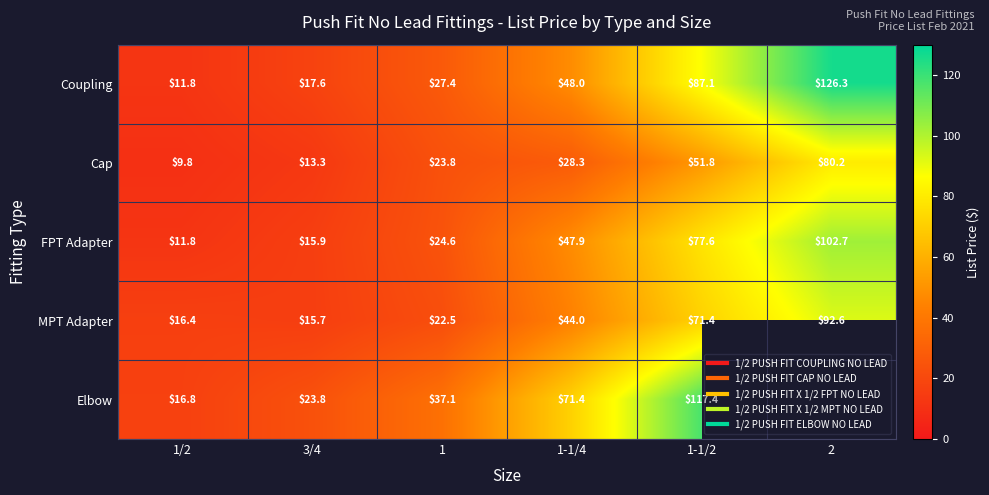

Which series has the largest total across all categories?

Coupling